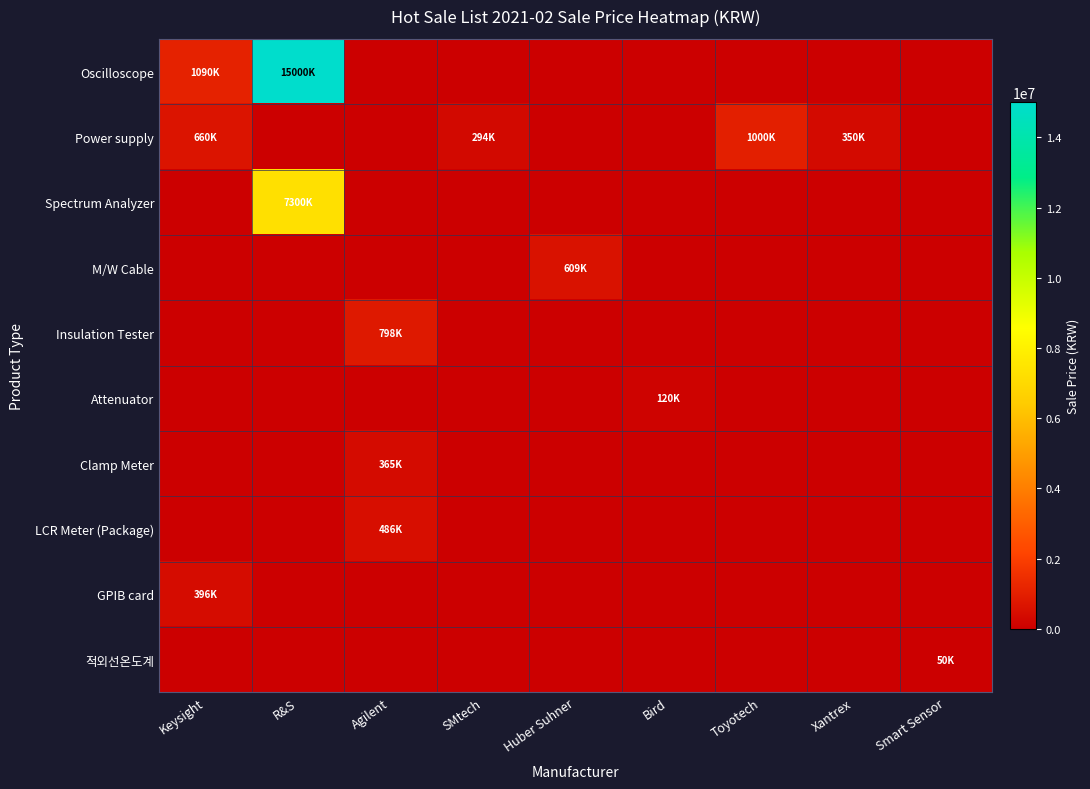

What is the difference between the highest and lowest values at Bird?

120000.0